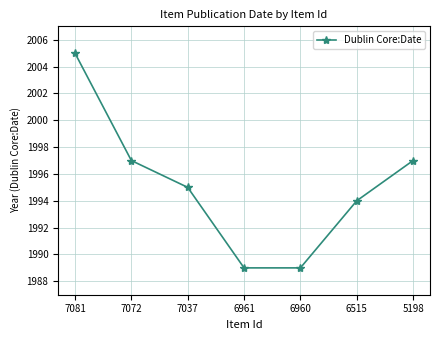

What is the ratio of the value at 7037 to the value at 5198?

1.0